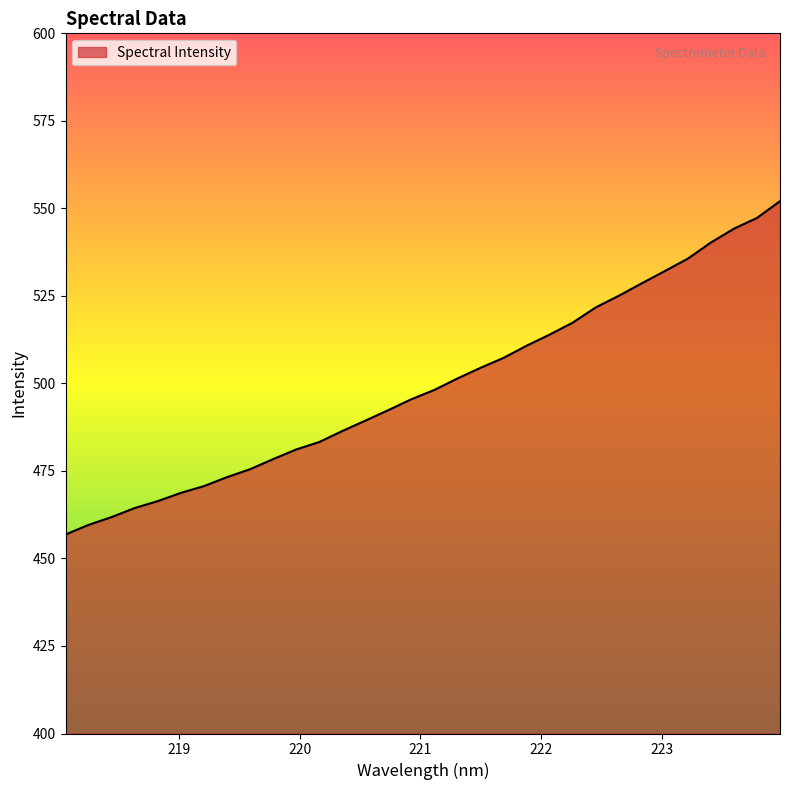

What is the average value?

499.5